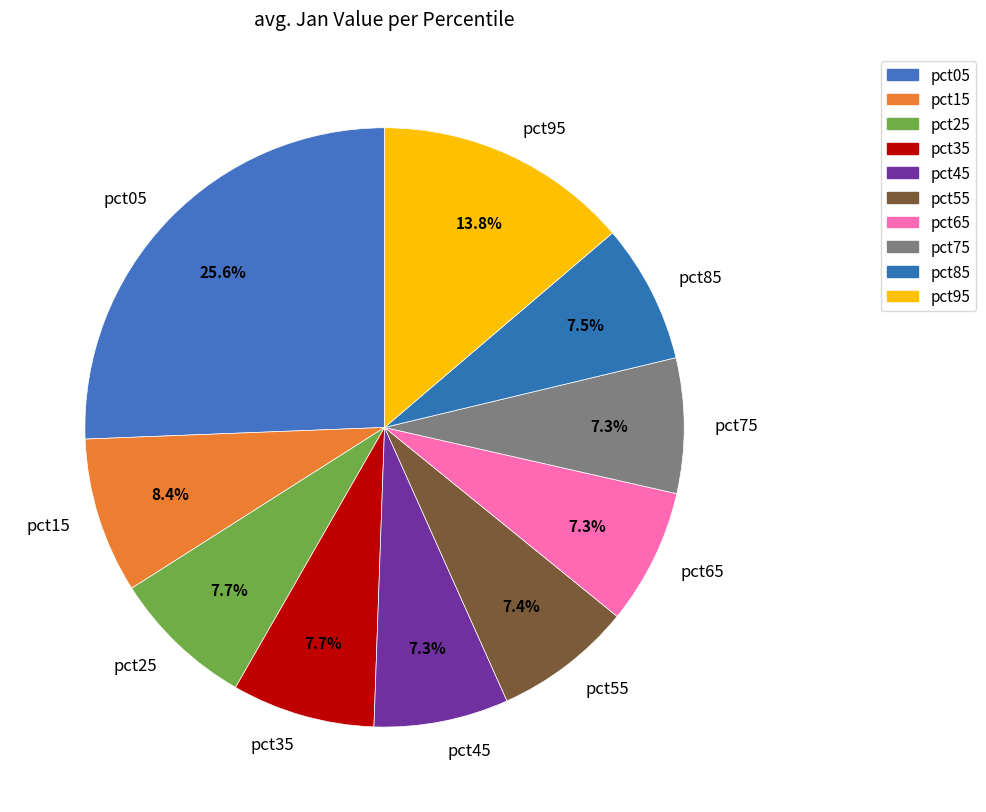

How many segments does this pie chart have?

10